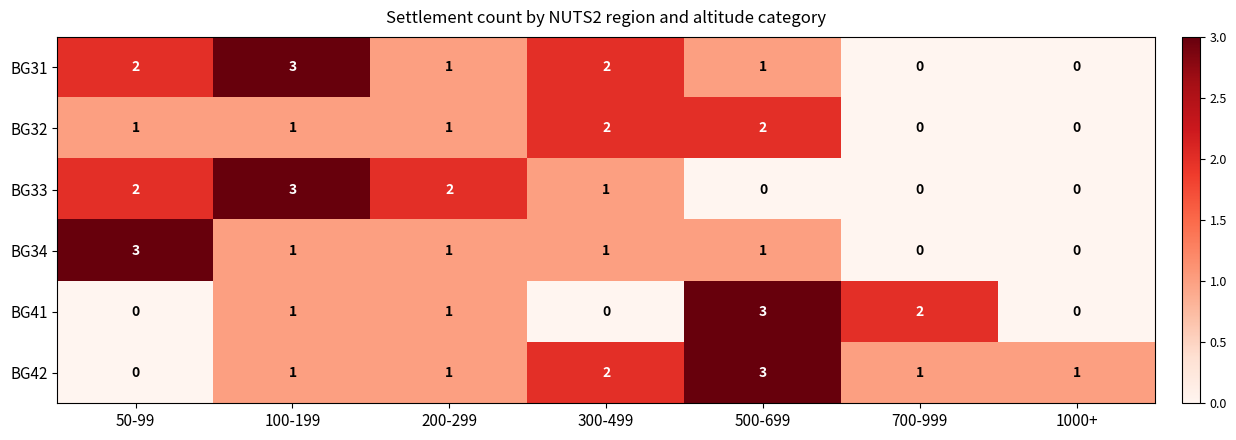

Is it true that BG34 equals 1 at 300-499?

True